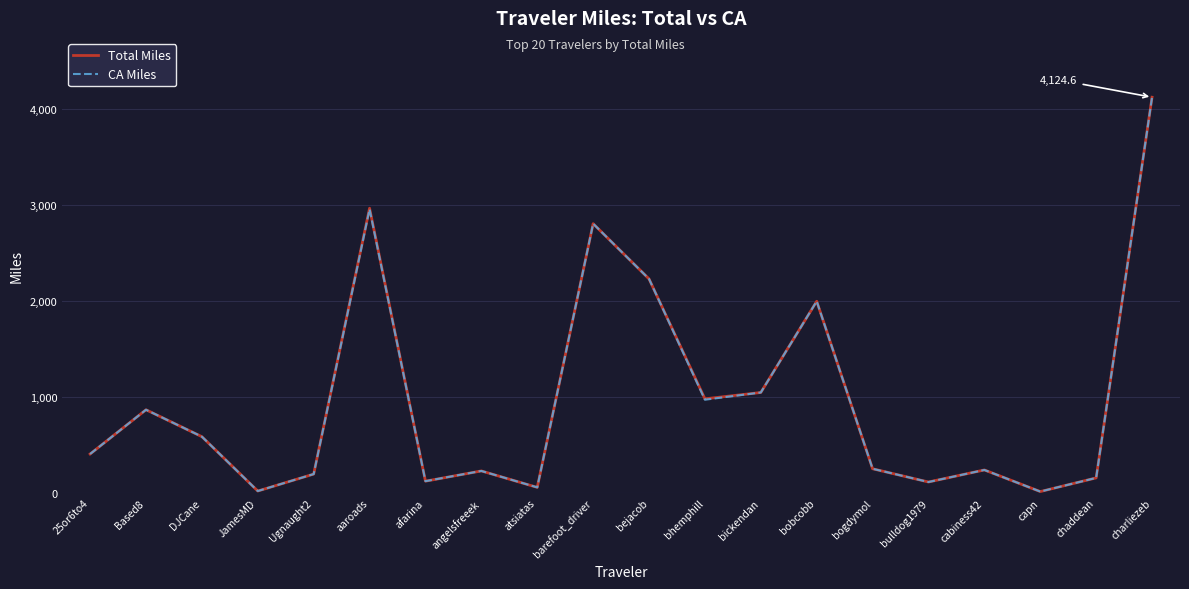

At which category is the sum across all series the highest?

charliezeb